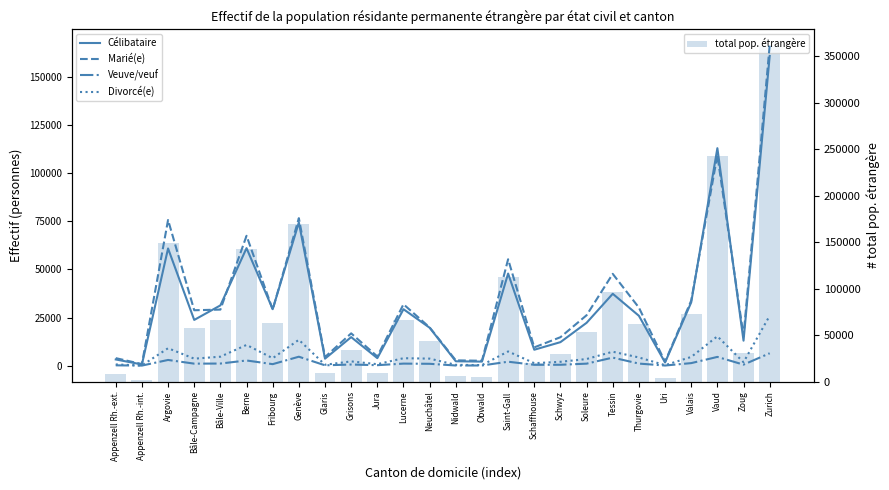

What is the label of the 22nd bar from the right?

Bâle-Ville